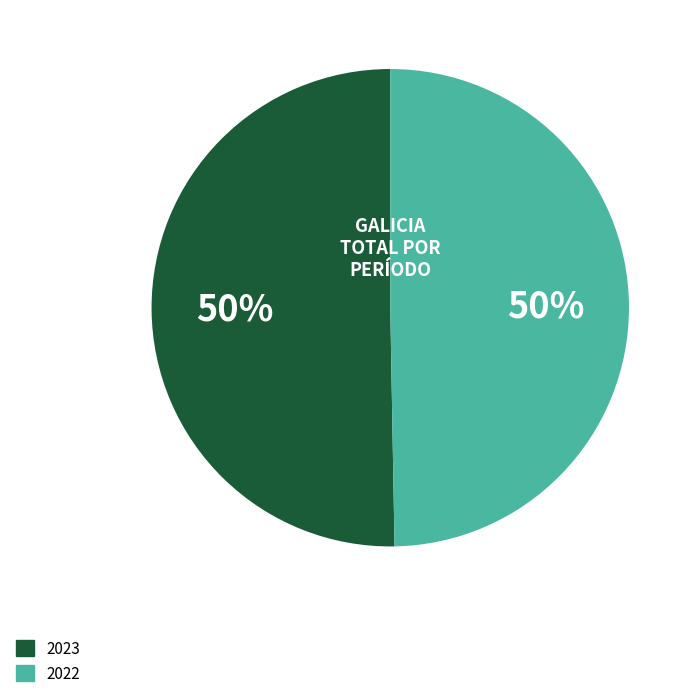

What is the majority slice?

2023